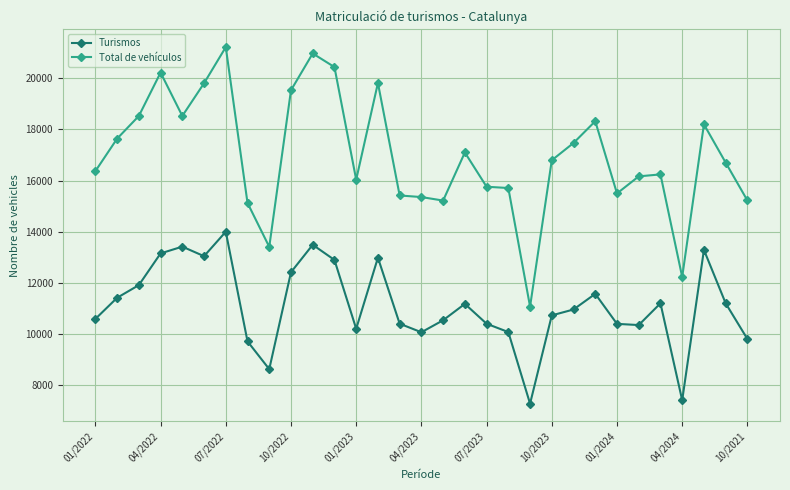

True or false: Turismos and Total de vehículos cross at least once.

False